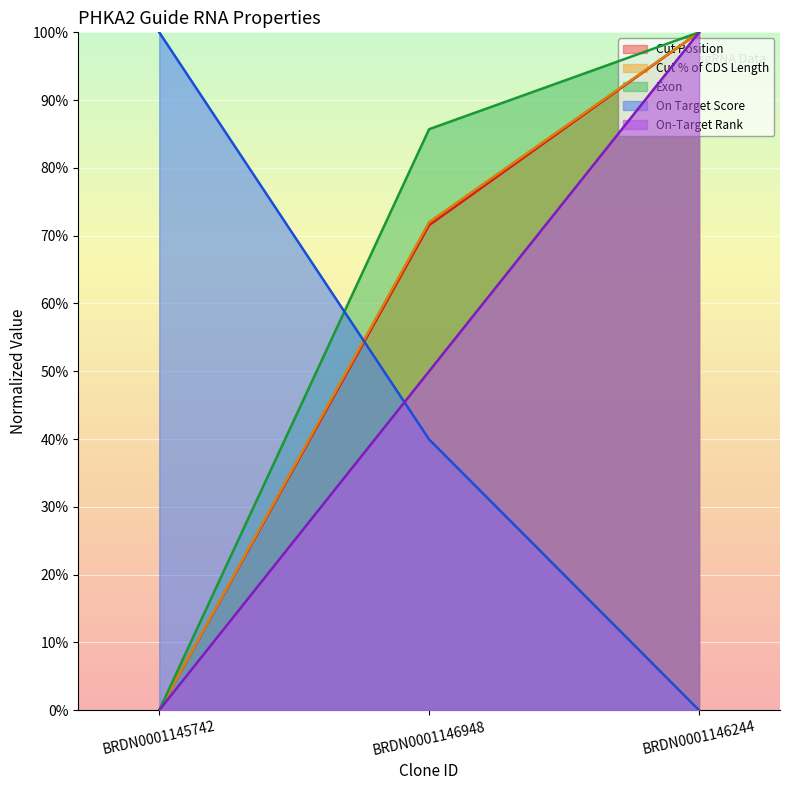

Reading right to left, extract all data points from this chart.

Cut Position: BRDN0001146244=100.0	BRDN0001146948=71.6	BRDN0001145742=0.0
Cut % of CDS Length: BRDN0001146244=100.0	BRDN0001146948=72.0	BRDN0001145742=0.0
Exon: BRDN0001146244=100.0	BRDN0001146948=85.7	BRDN0001145742=0.0
On Target Score: BRDN0001146244=0.0	BRDN0001146948=39.9	BRDN0001145742=100.0
On-Target Rank: BRDN0001146244=100.0	BRDN0001146948=50.0	BRDN0001145742=0.0